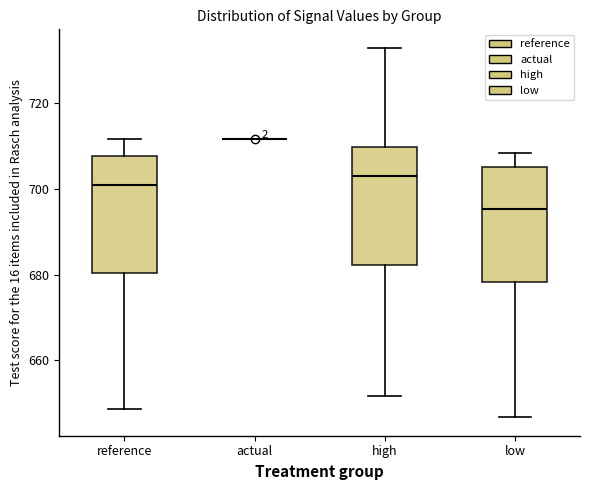

Reading left to right, transcribe this box plot: for each box, give where its median line is, the range the box spans, and where its two whiskers end, as read against the y-axis. The values are not printed on the chart, so give them approximately, as read against the axis.

reference: median 700, box 680 to 708, whiskers 648 to 712
actual: box collapsed to a line at 712, whiskers 712 to 712
high: median 704, box 682 to 710, whiskers 652 to 732
low: median 696, box 678 to 706, whiskers 646 to 708